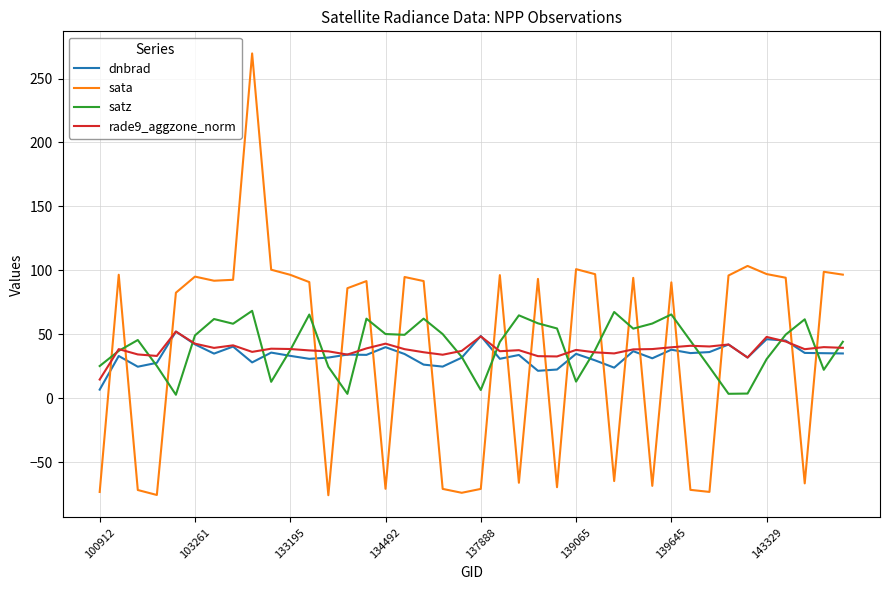

Does the chart display data point markers on the line(s)?

No